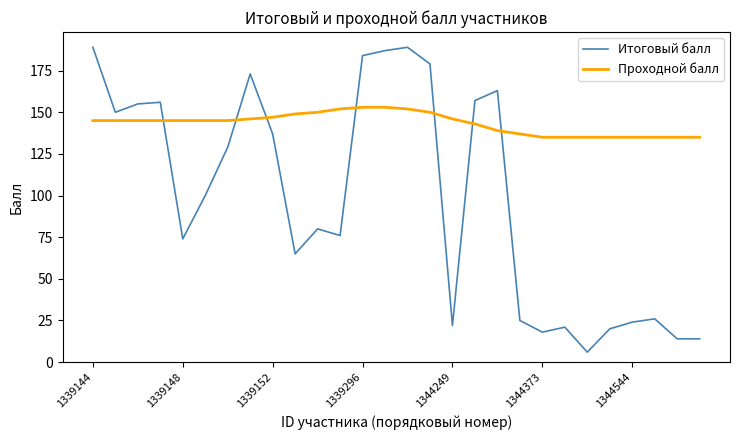

Reading left to right, transcribe all the data shown in this chart.

Итоговый балл: 189	150	155	156	74	100	129	173	137	65	80	76	184	187	189	179	22	157	163	25	18	21	6	20	24	26	14	14
Проходной балл: 145	145	145	145	145	145	145	146	147	149	150	152	153	153	152	150	146	143	139	137	135	135	135	135	135	135	135	135